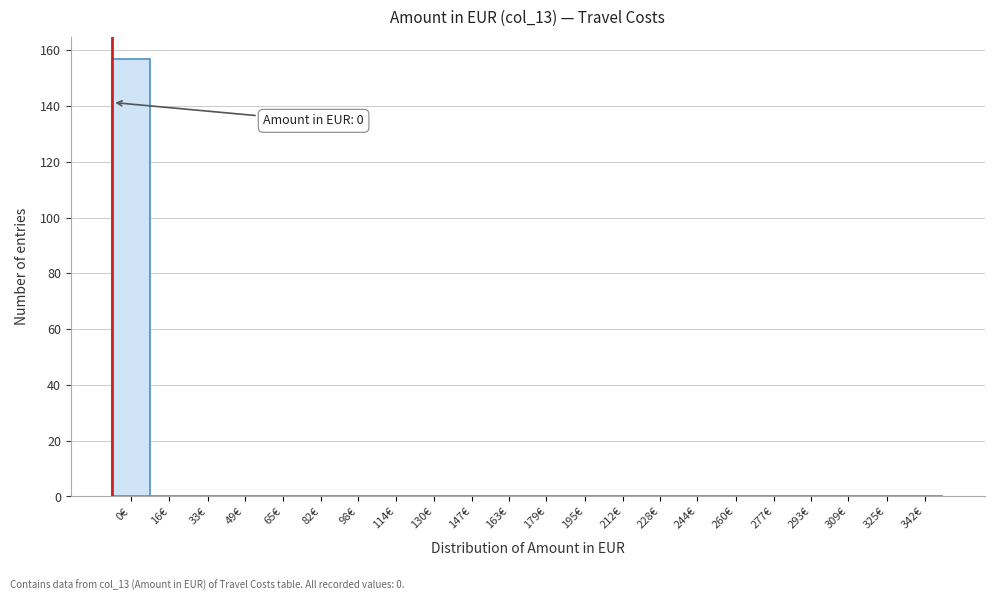

Reading left to right, what are all the values shown in this chart?

0€=157	16€=0	33€=0	49€=0	65€=0	82€=0	98€=0	114€=0	130€=0	147€=0	163€=0	179€=0	195€=0	212€=0	228€=0	244€=0	260€=0	277€=0	293€=0	309€=0	325€=0	342€=0